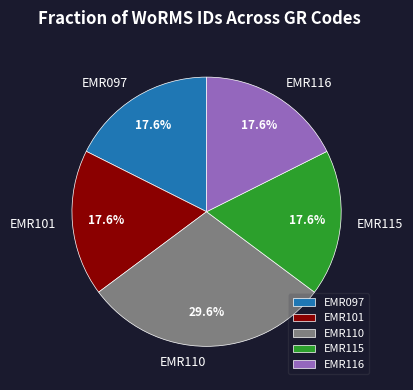

What percentage is the EMR101 slice, to the nearest percent?

18%